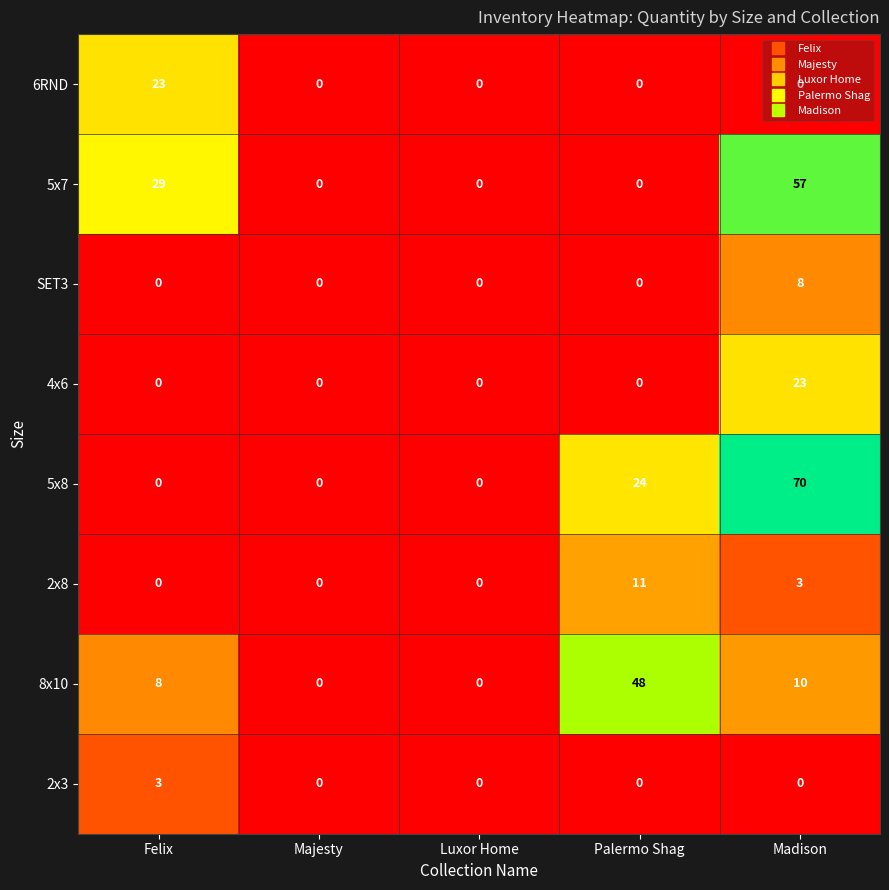

What is the greatest value displayed?

70